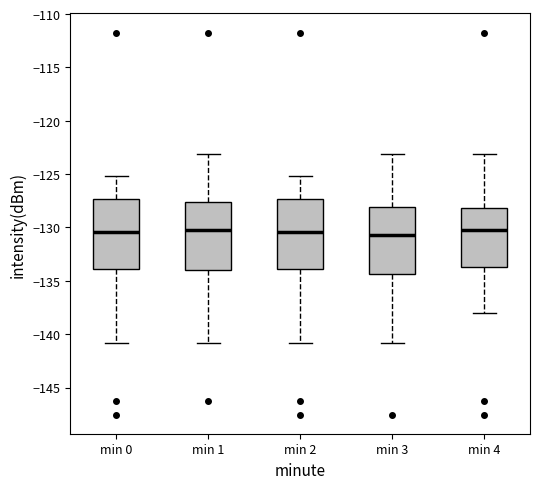

Where is the upper edge of the box for min 3 on the y-axis? The values are not printed on the chart, so give them approximately, as read against the axis.

-128.0